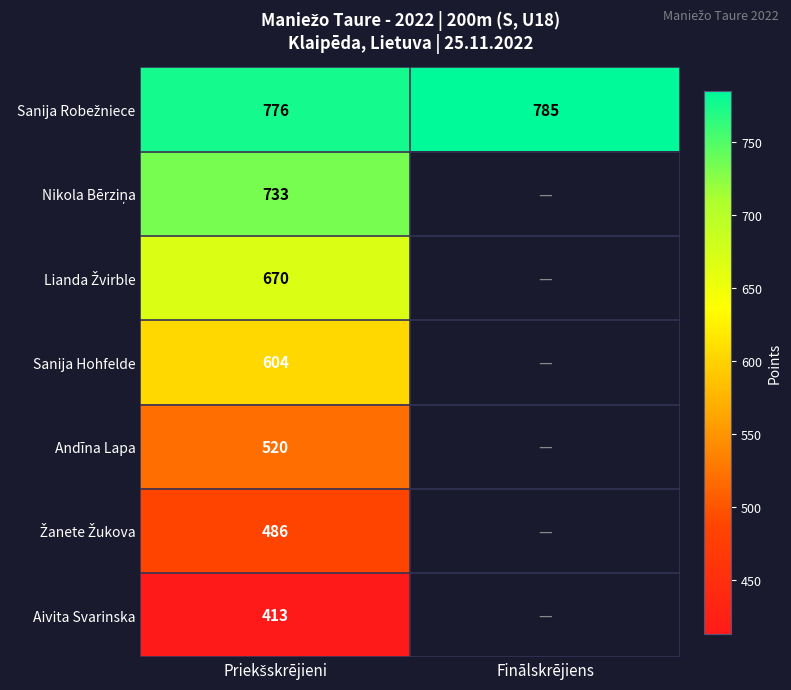

At which label does Lianda Žvirble reach its peak?

Priekšskrējieni